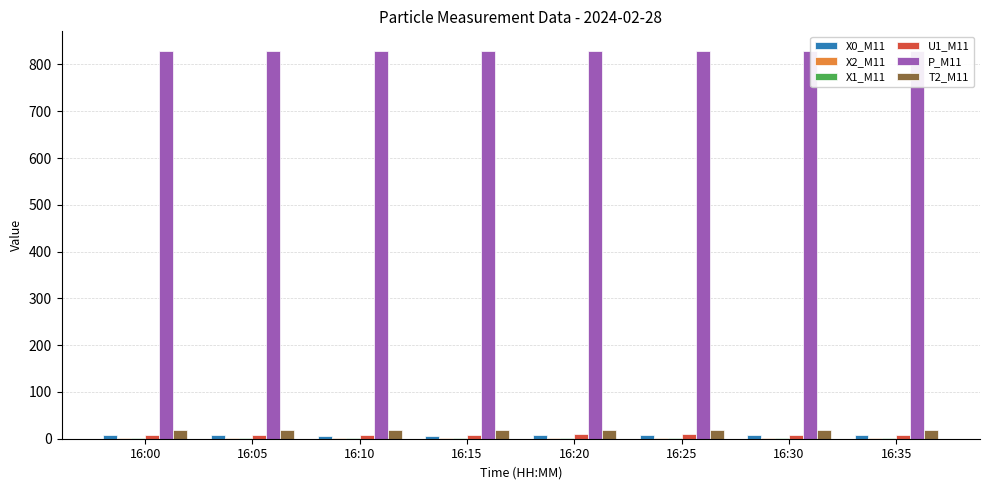

Read the U1_M11 value at 16:15.

8.9